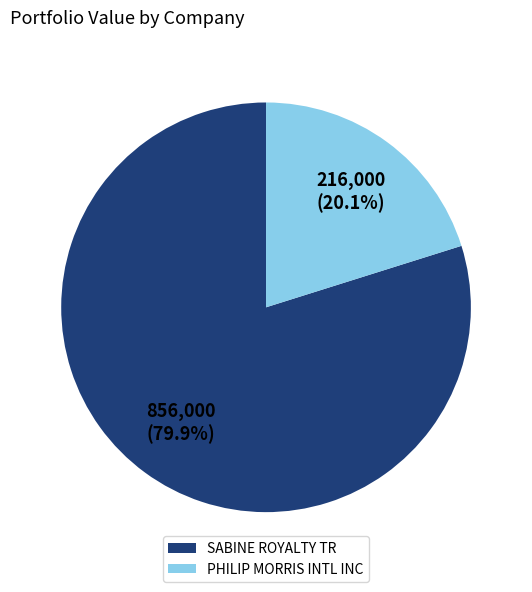

Is it true that SABINE ROYALTY TR is 80% of the pie?

True